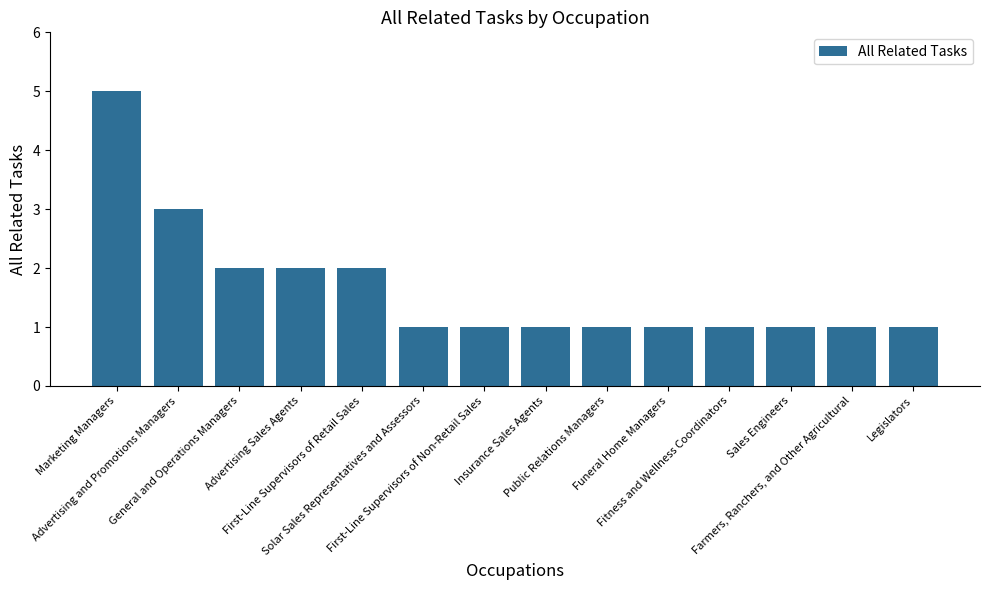

What is the sum of all values?

23